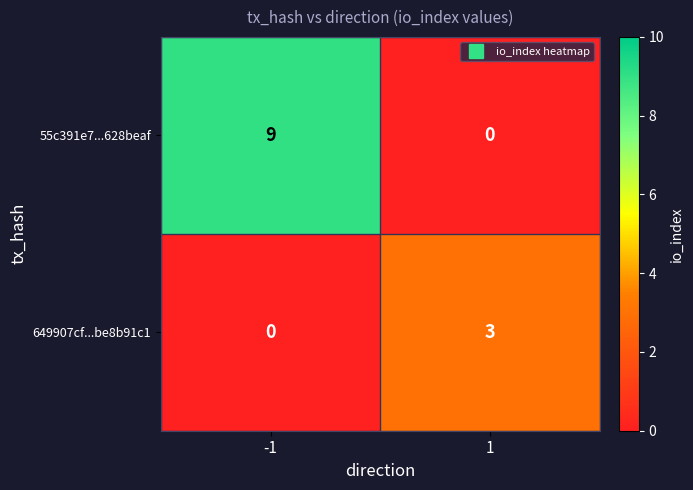

Which series has the largest total across all categories?

55c391e7...628beaf